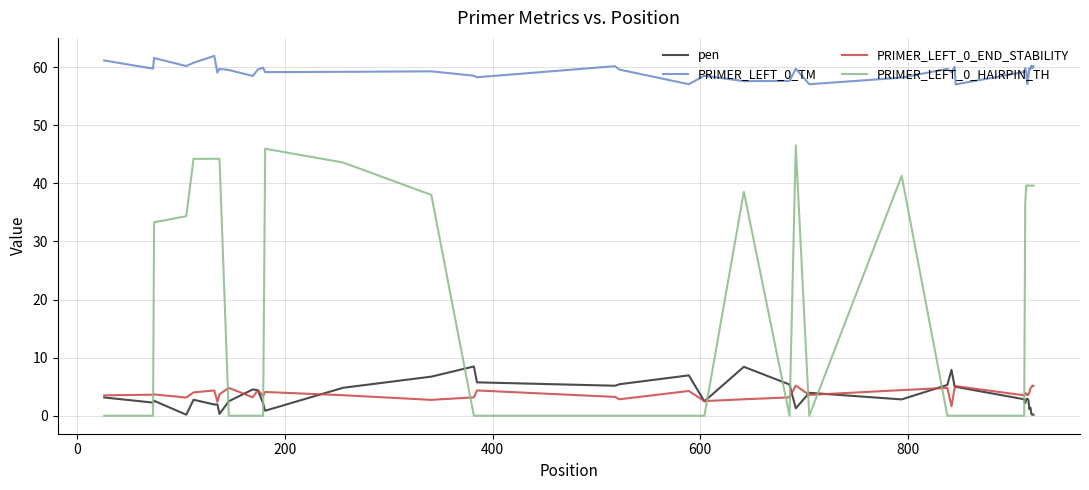

Which series has the largest range (max minus min)?

PRIMER_LEFT_0_HAIRPIN_TH